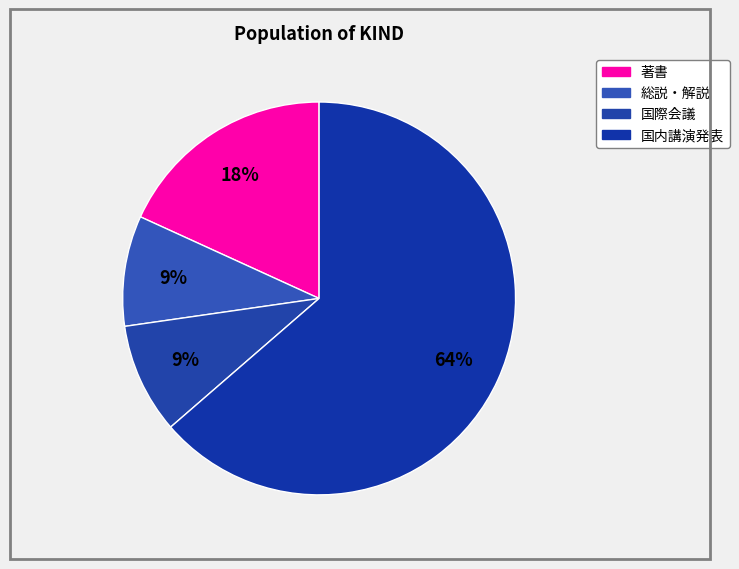

What portion of the pie excludes 総説・解説?

90.9%